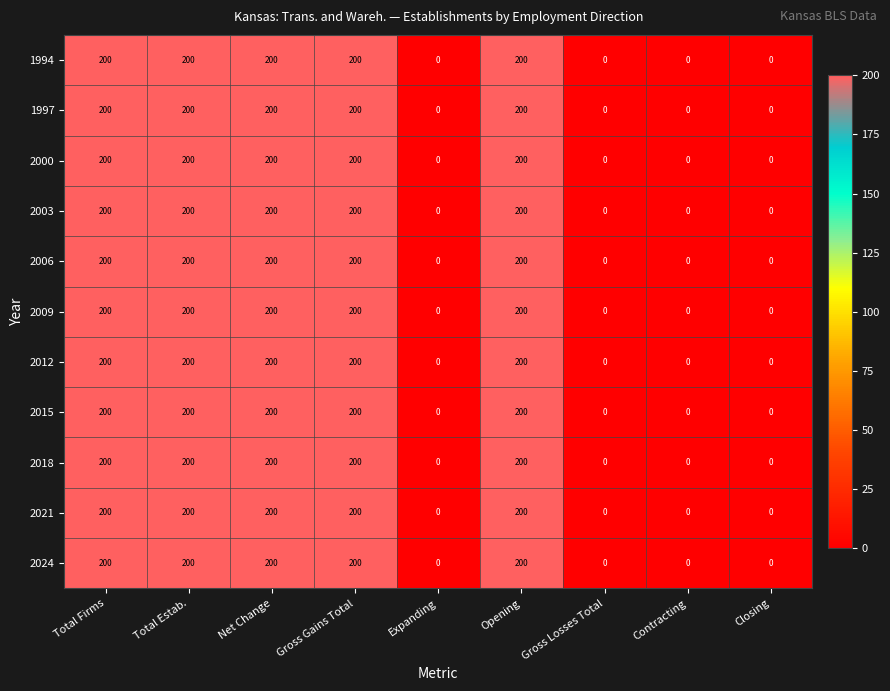

What is the average value of the 1994 series?

111